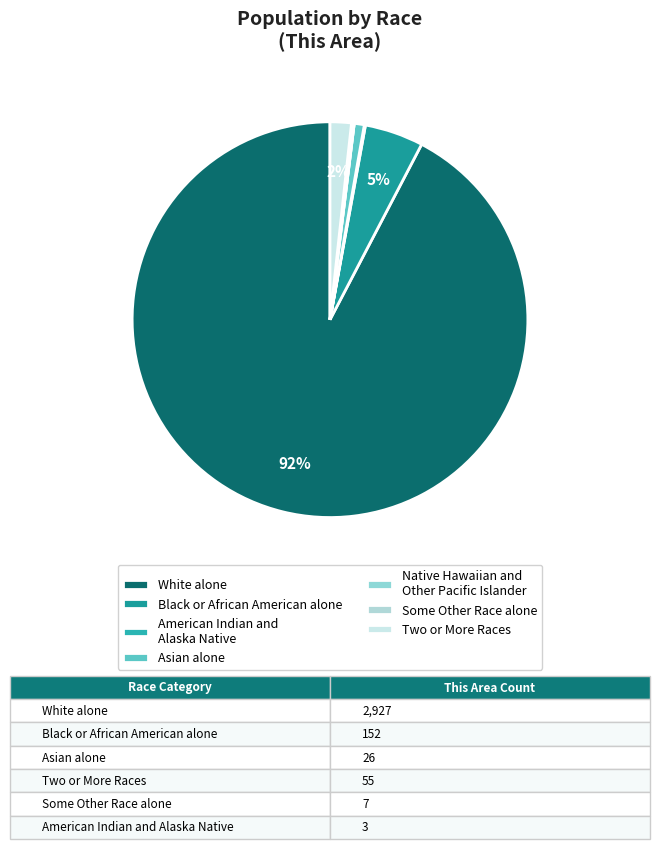

To the nearest percent, what portion does White alone represent?

92%